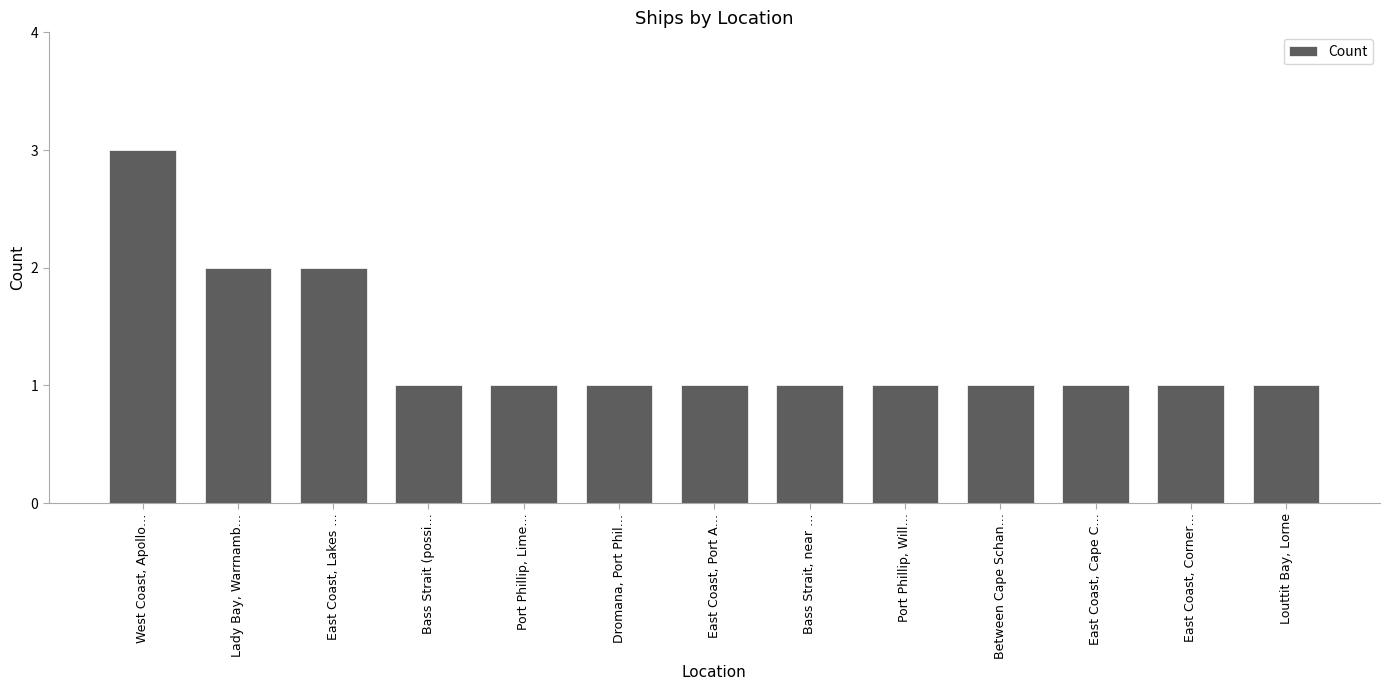

Between Dromana, Port Phil… and West Coast, Apollo…, which is larger?

West Coast, Apollo…